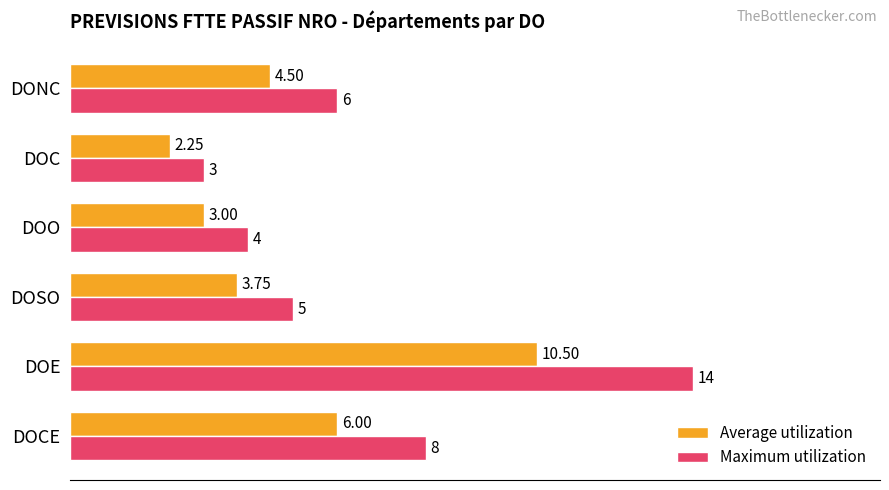

What is the total value across all series at DOCE?

14.0